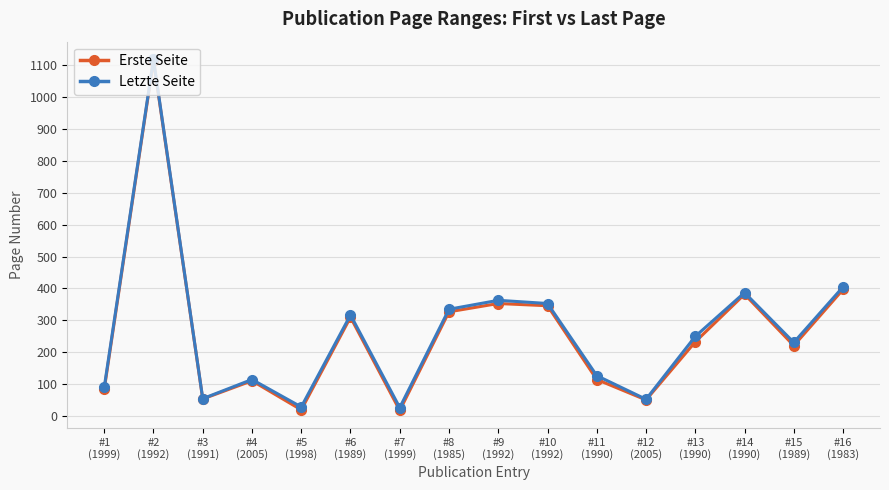

Is the value of Erste Seite at #6
(1989) greater than the value of Letzte Seite at #10
(1992)?

No